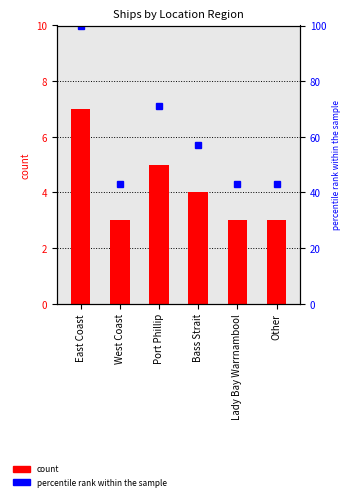

Is it true that count equals 3 at Port Phillip?

False